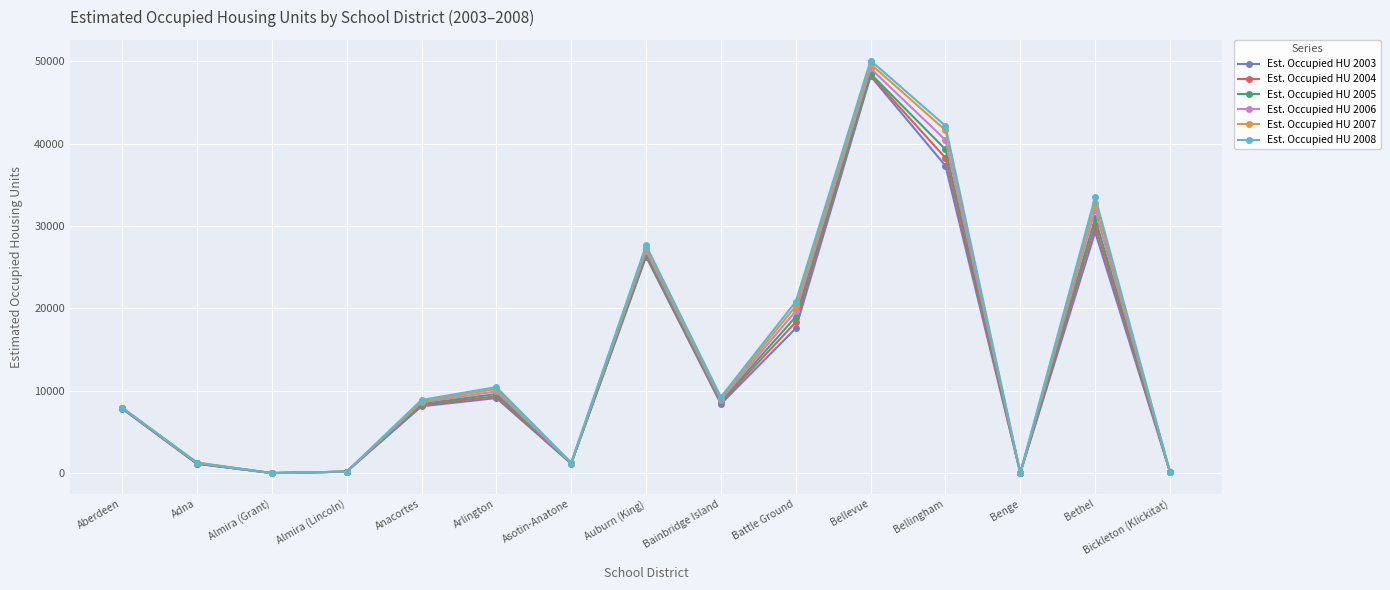

How many interior local peaks does the Est. Occupied HU 2006 series have?

4